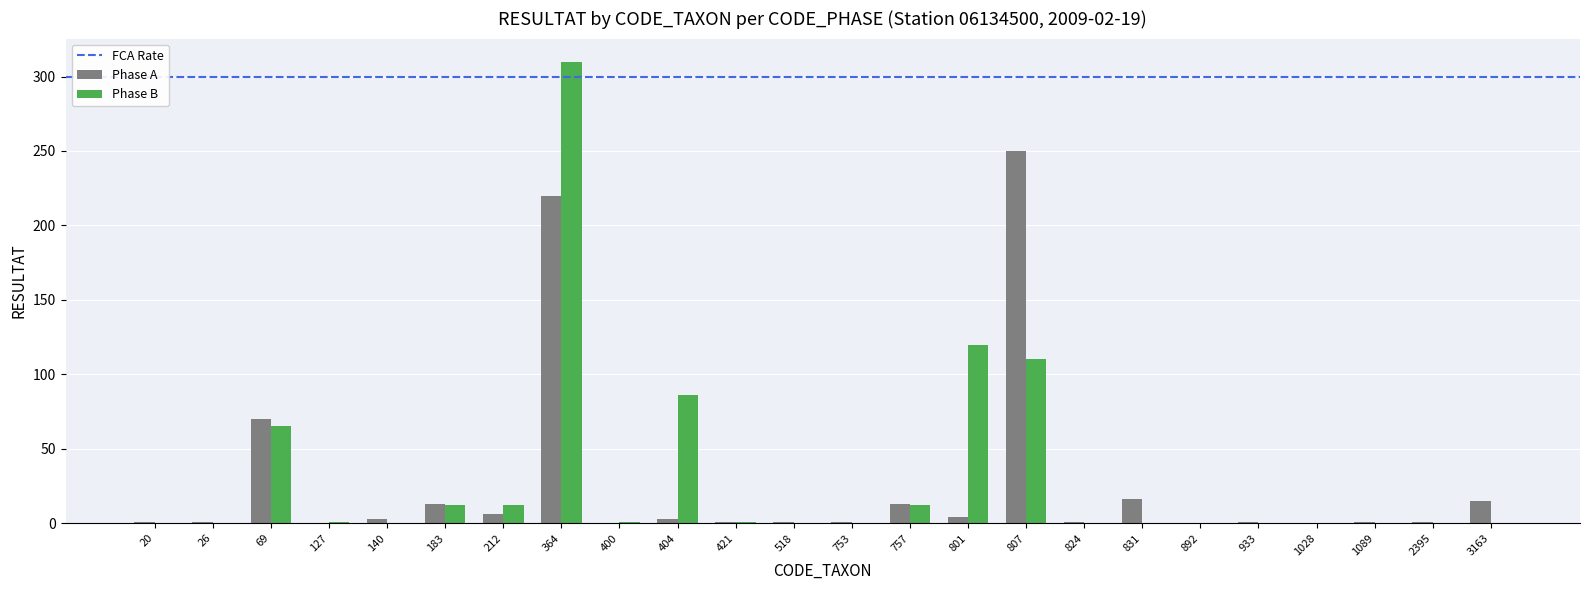

Which series changed the most between 20 and 364?

Phase B